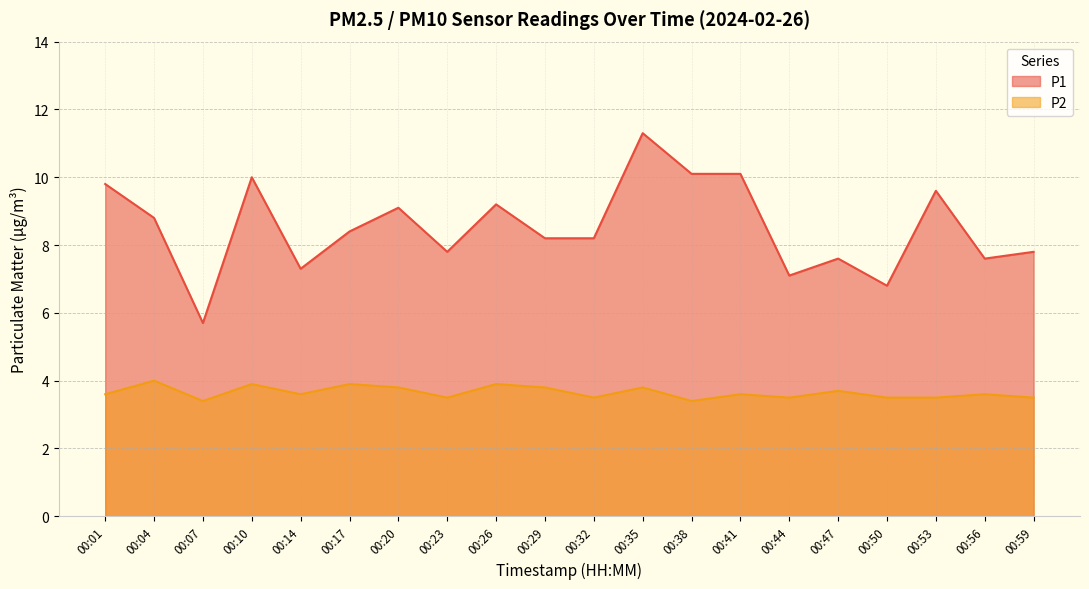

At how many categories does at least one series exceed 8?

12